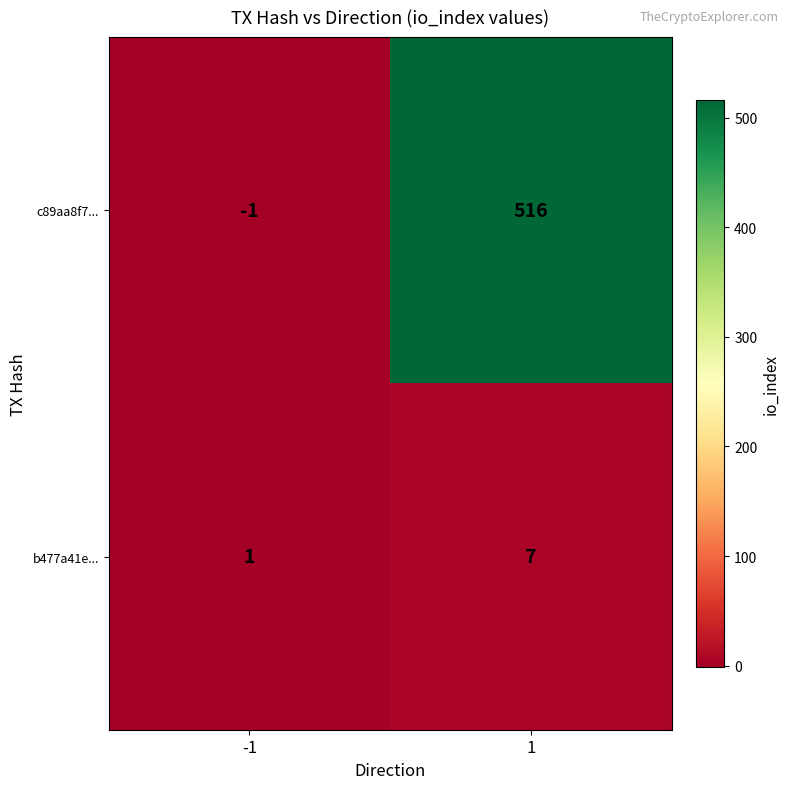

Between -1 and 1, which series saw the biggest shift?

c89aa8f7...